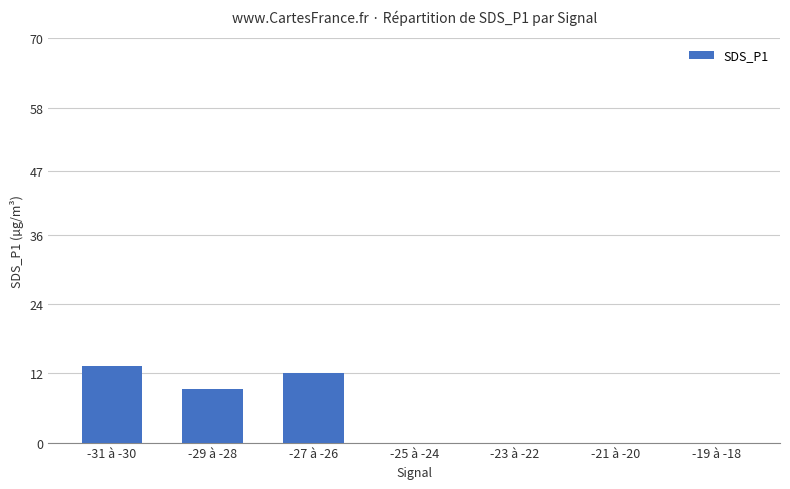

What is the maximum value shown in the chart?

13.3